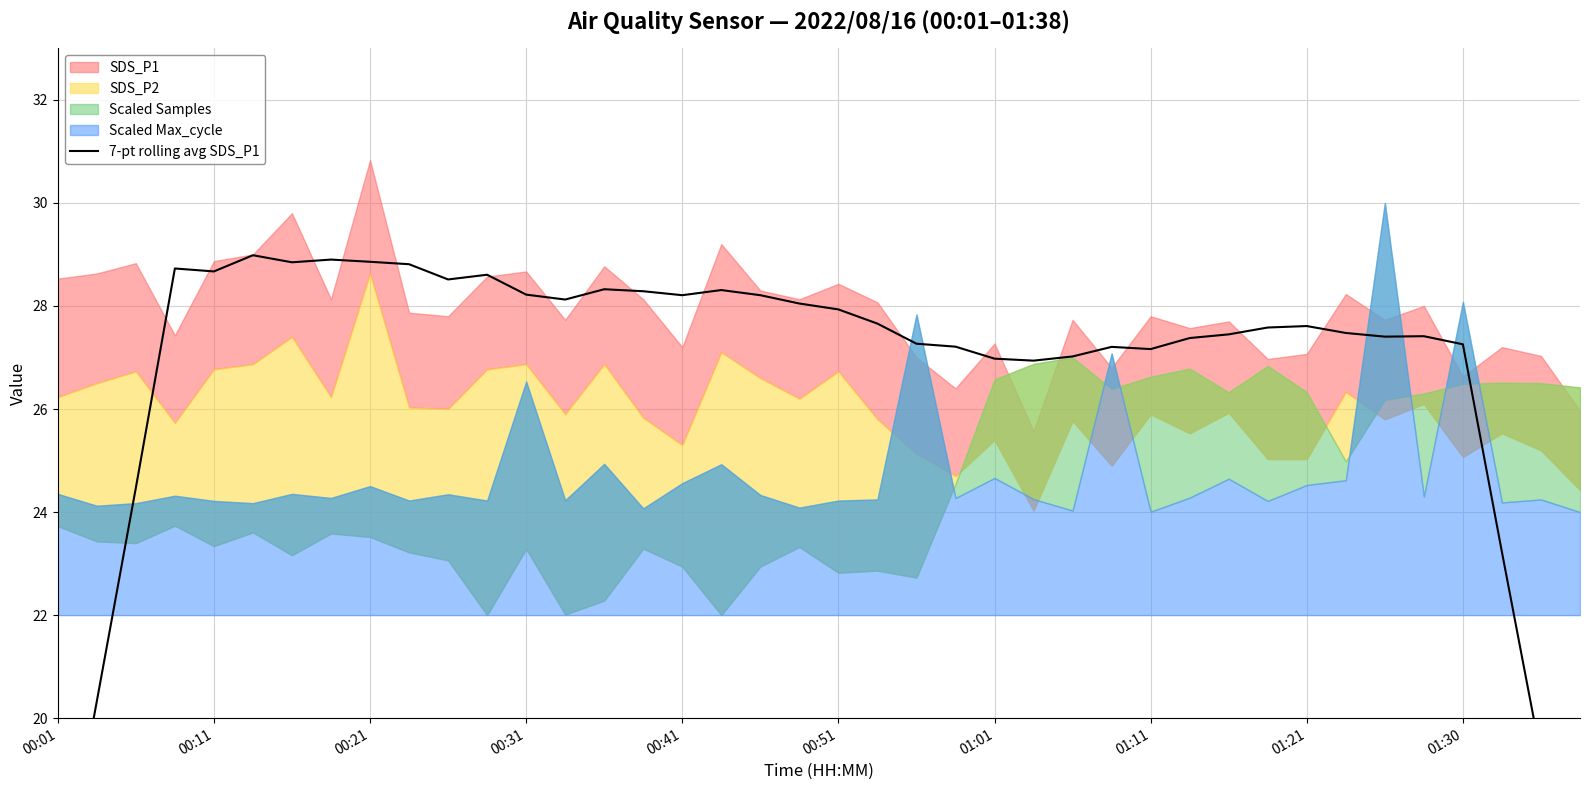

What is the difference between the values at 33 and 38?

8.2